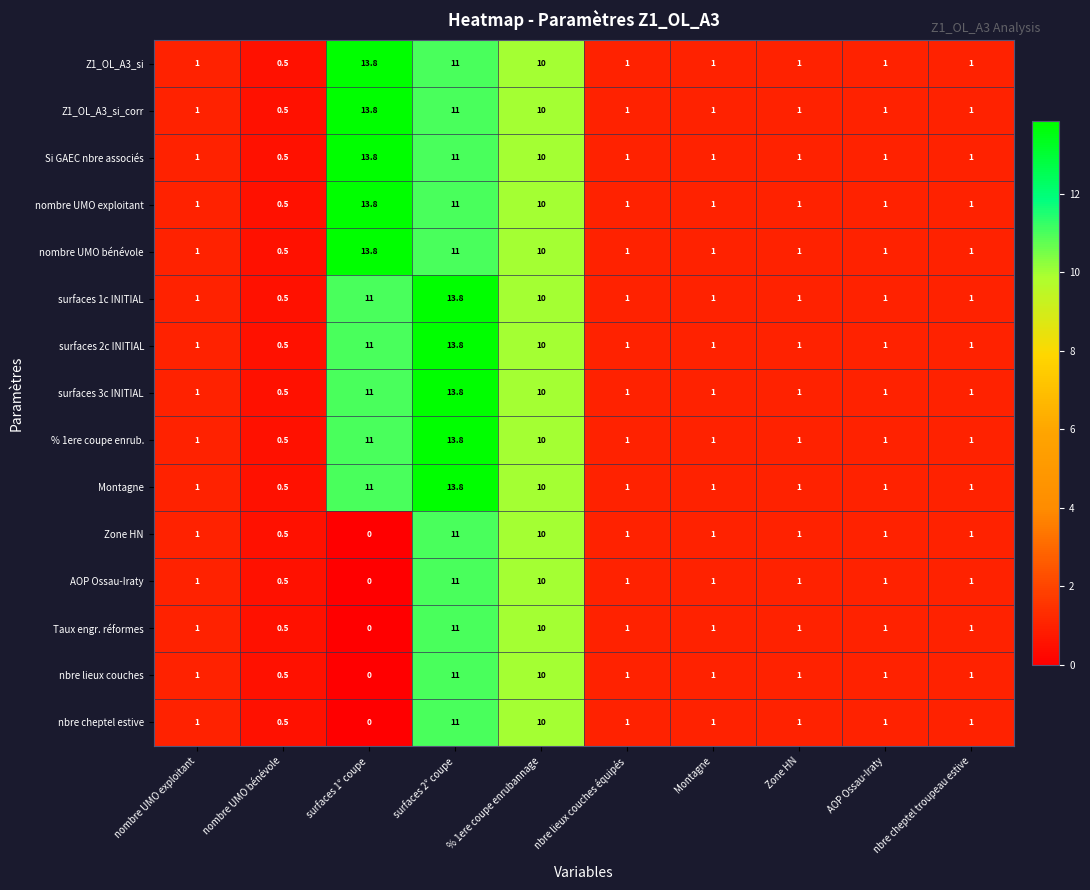

What is the total value across all series at AOP Ossau-Iraty?

15.0